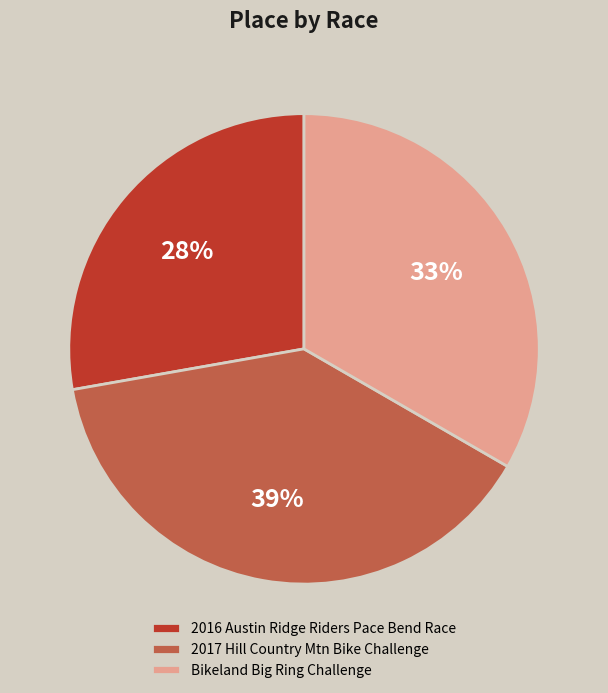

What percentage is the Bikeland Big Ring Challenge slice, to the nearest percent?

33%